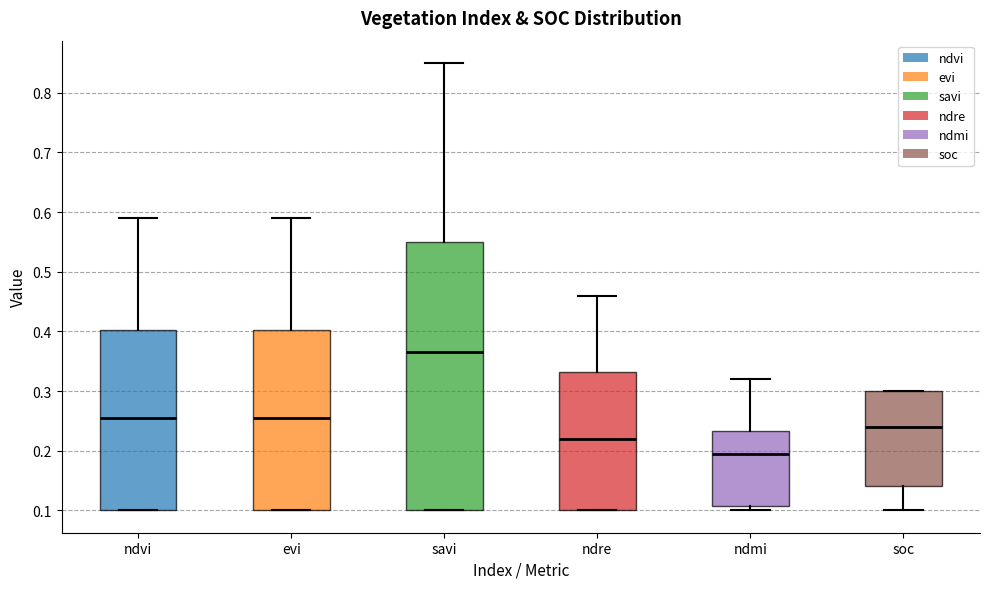

Comparing the boxes themselves (not the whiskers), which one is the tallest?

savi